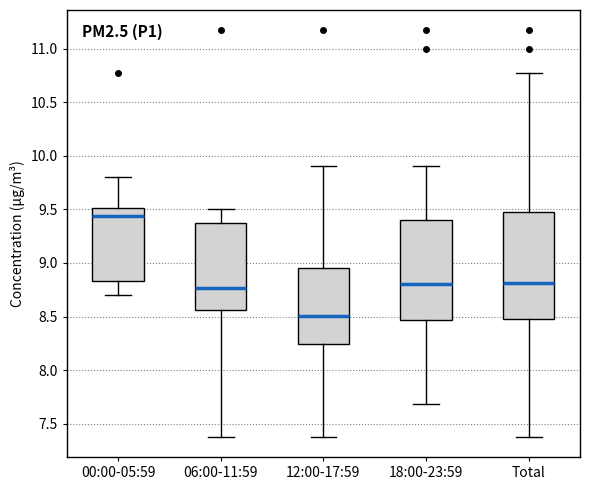

Which box's median line is the highest?

00:00-05:59